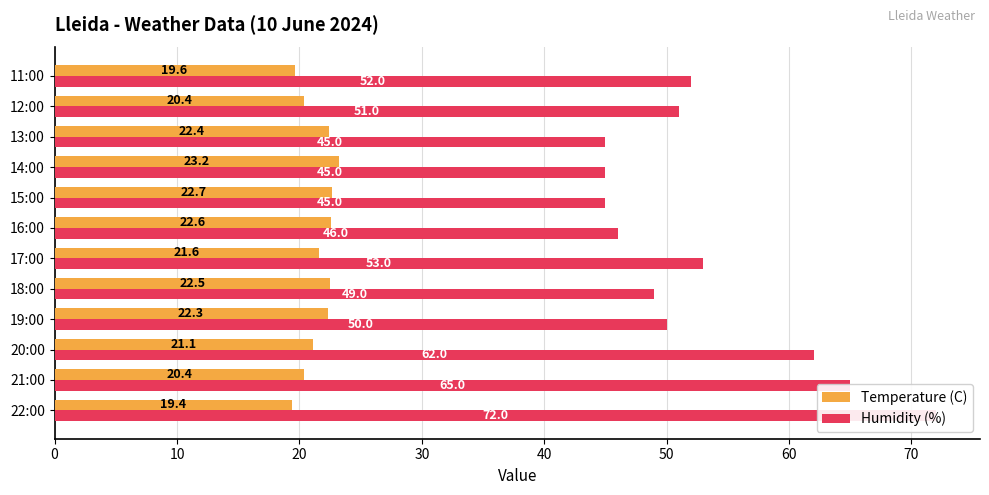

True or false: Temperature (C) has a value of 22.6 at 16:00.

True